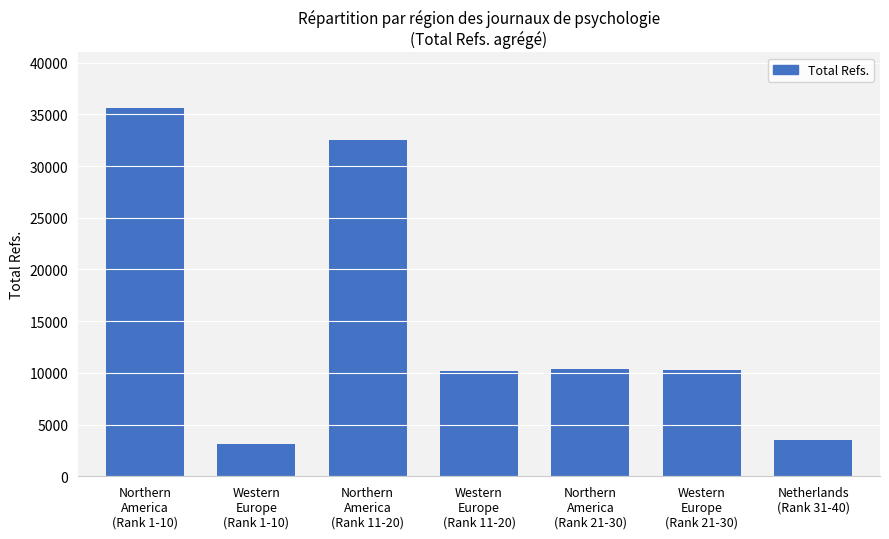

What is the greatest value displayed?

35655